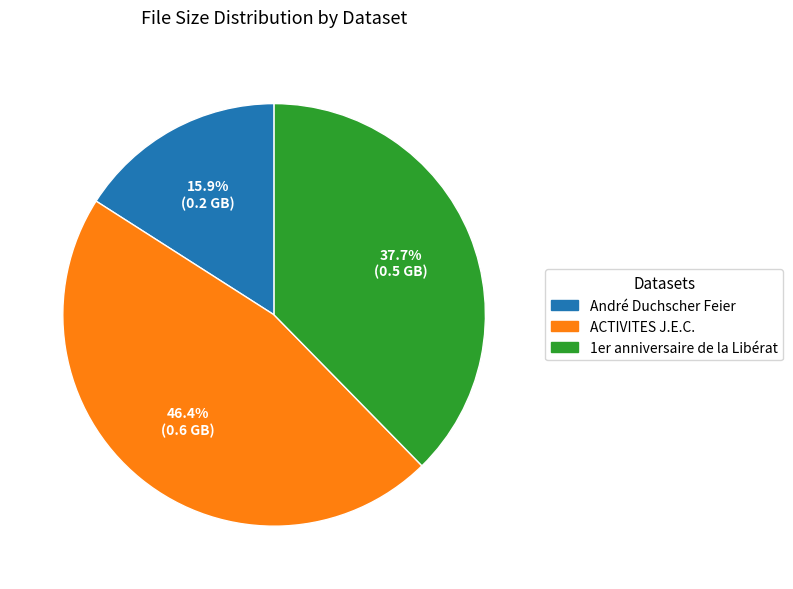

Is there a majority slice in this chart?

No